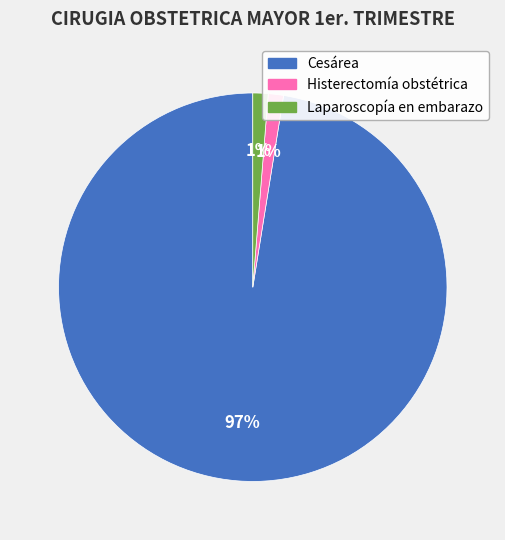

To the nearest percent, what is the average slice percentage?

33%